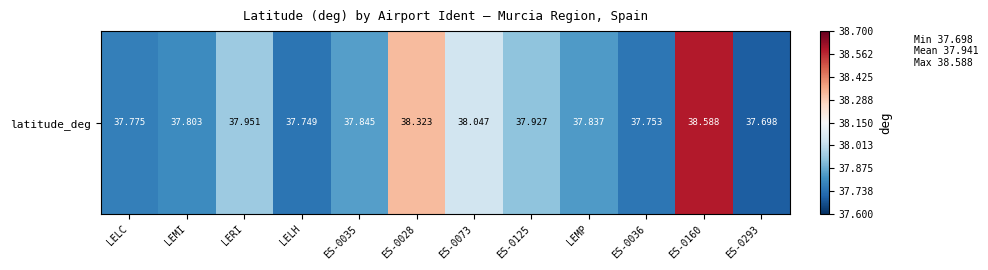

What is the approximate value at ES-0125?

37.9